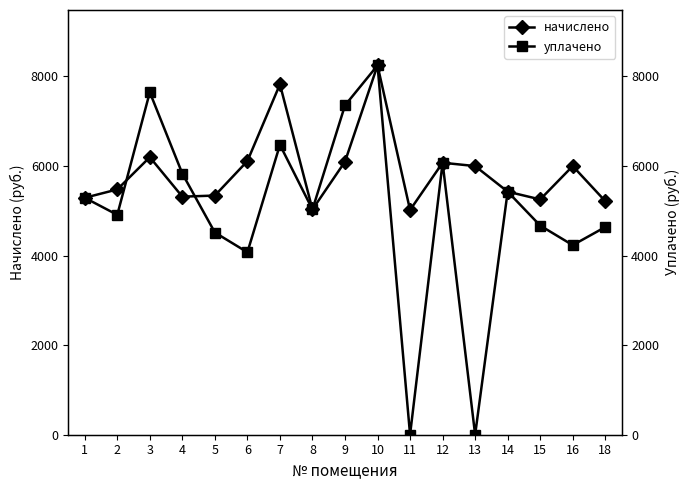

Count the number of data series in this chart.

2